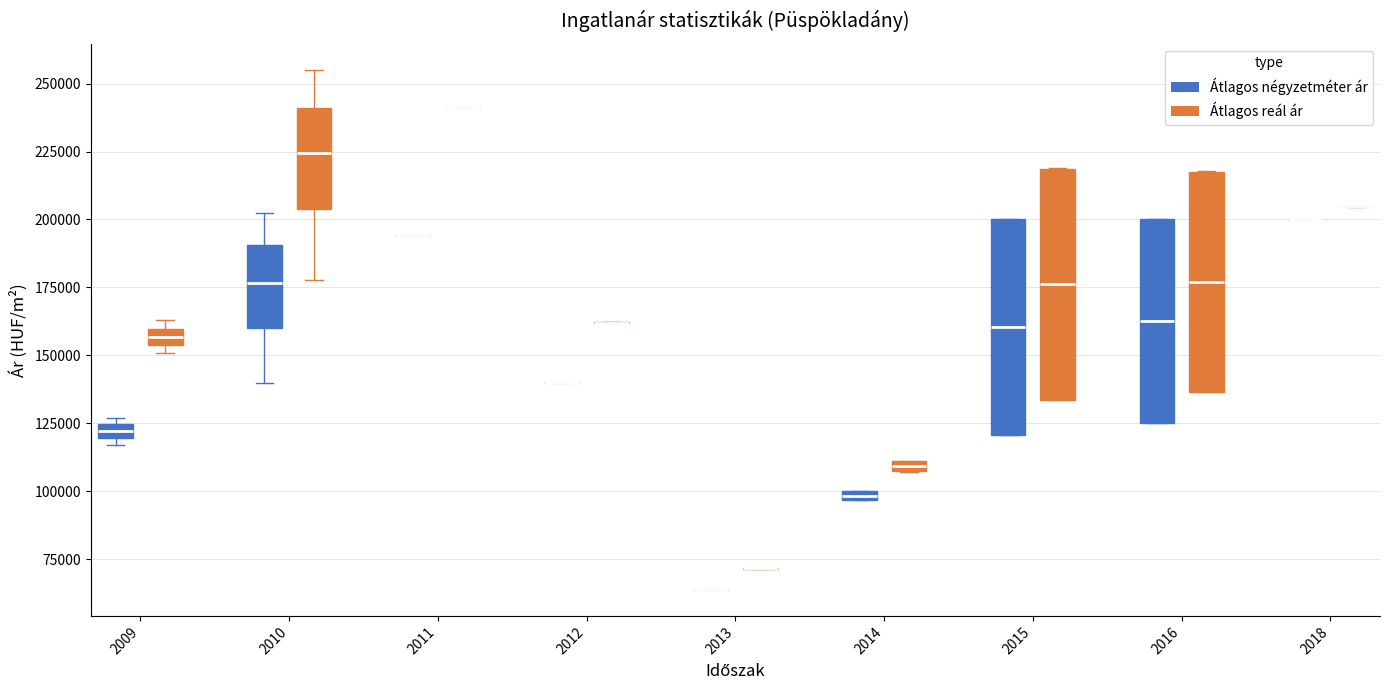

Where does the median line of the box for 2015 (Átlagos reál ár) sit on the y-axis? The values are not printed on the chart, so give them approximately, as read against the axis.

175000